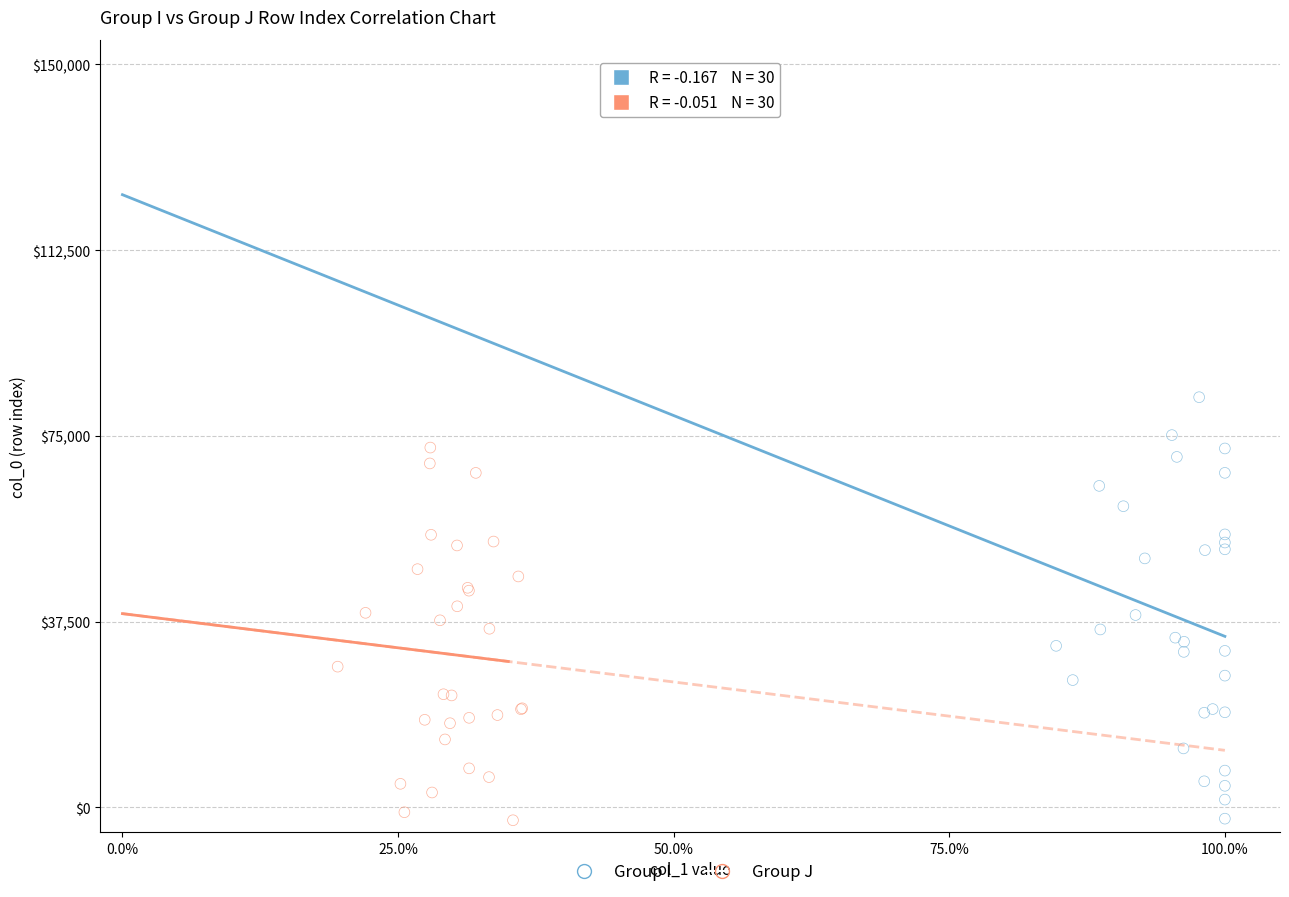

Which series contains the highest Y value?

Group I